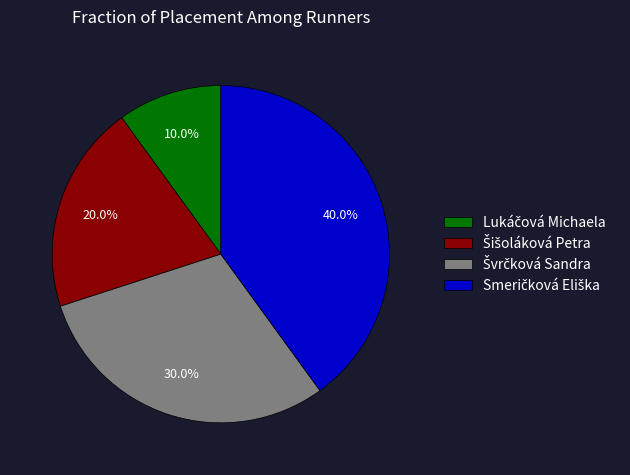

Is there any slice that represents more than half of the pie?

No